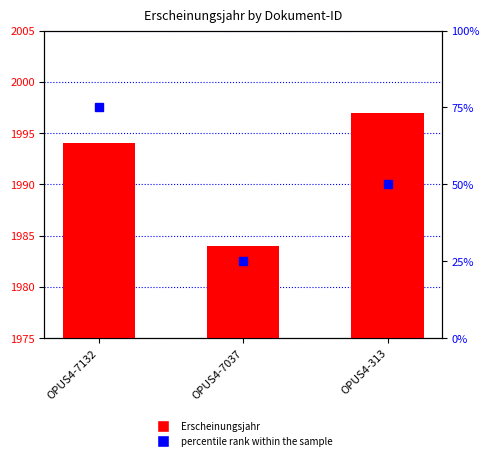

How many values are between 1984 and 1997?

3